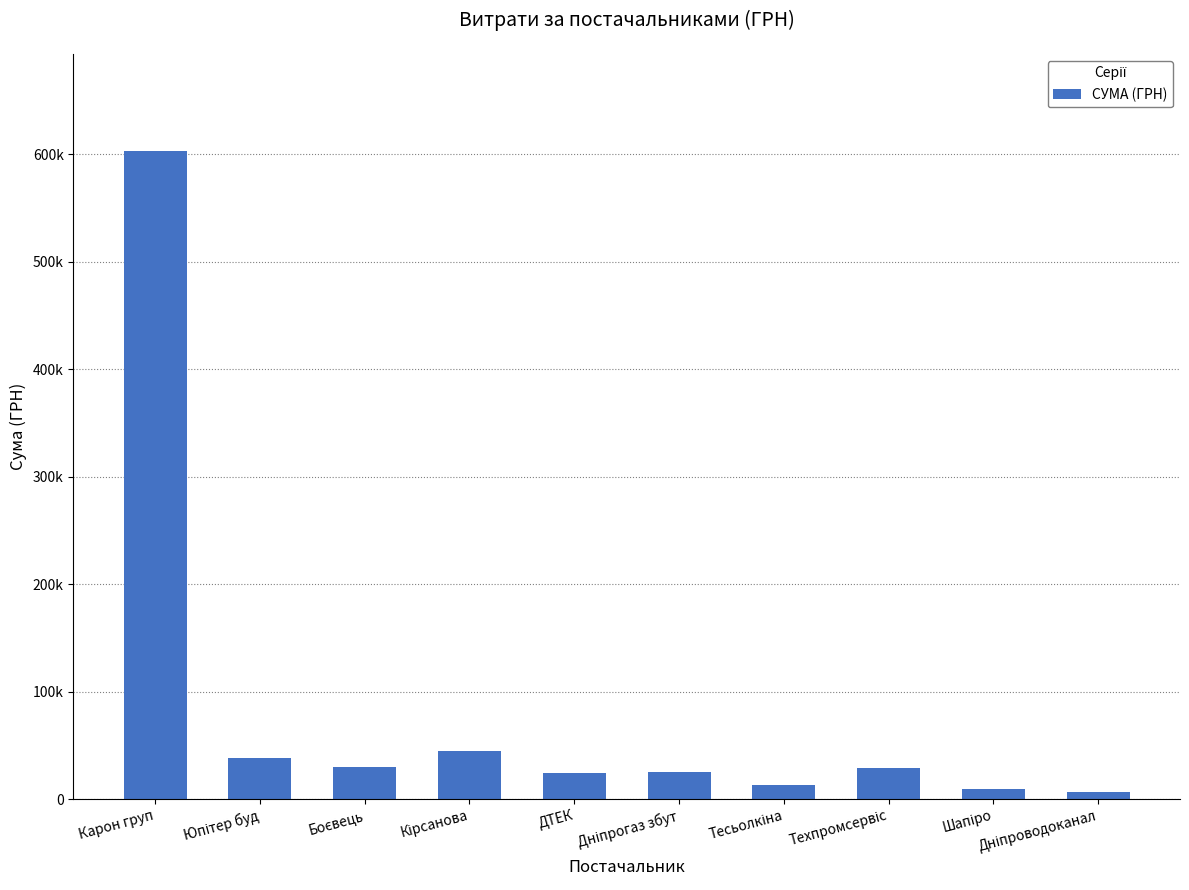

Which category has the lowest value across all series?

Дніпроводоканал